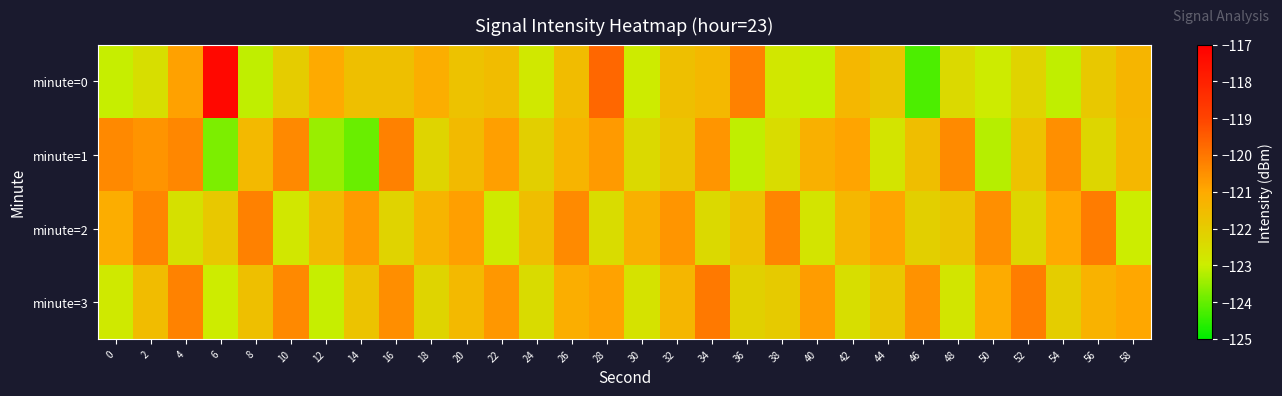

Which series has the largest total across all categories?

minute=2